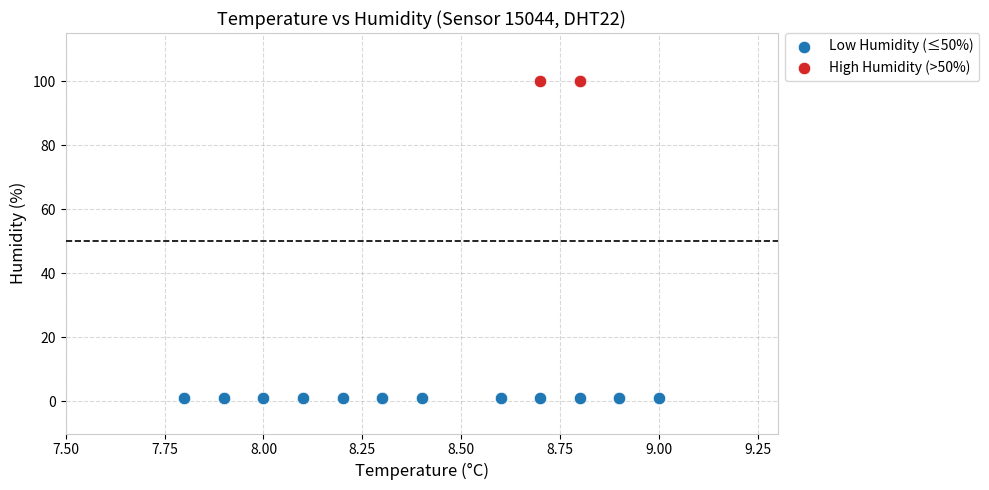

Which series contains the lowest Y value?

Low Humidity (≤50%)